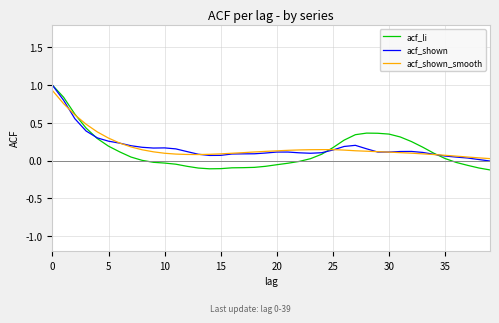

True or false: acf_shown_smooth and acf_li cross at least once.

True